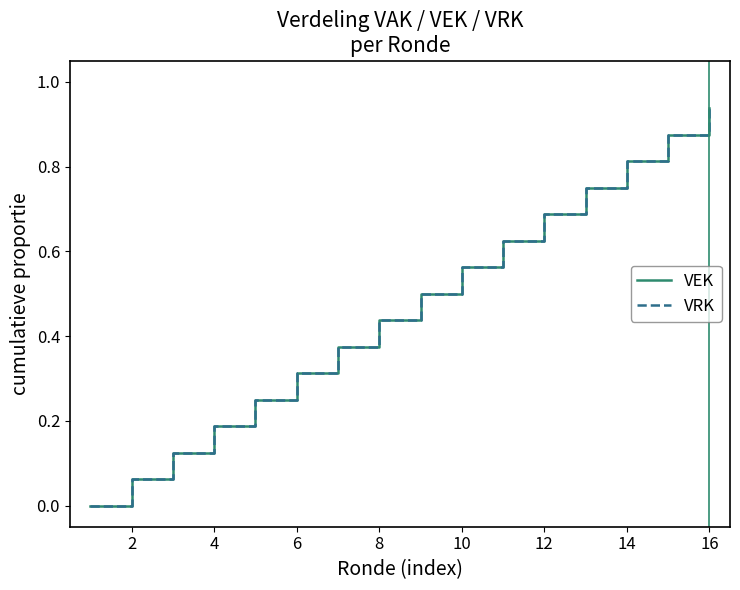

True or false: VEK and VRK intersect in this chart.

False